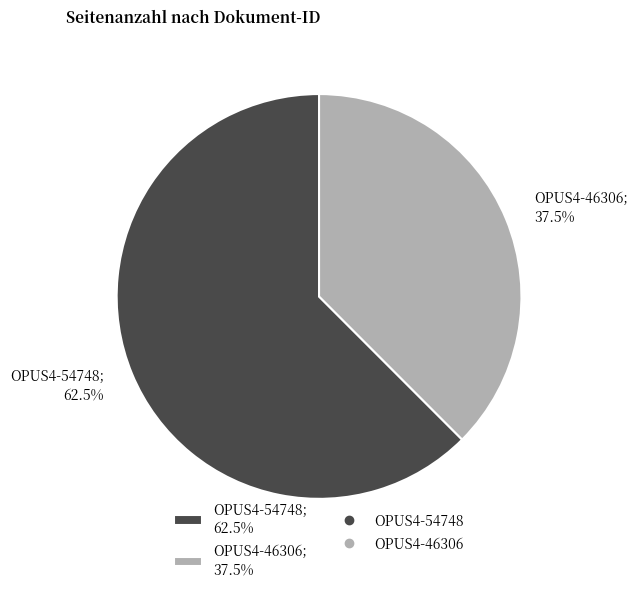

Count the number of slices in the pie.

2